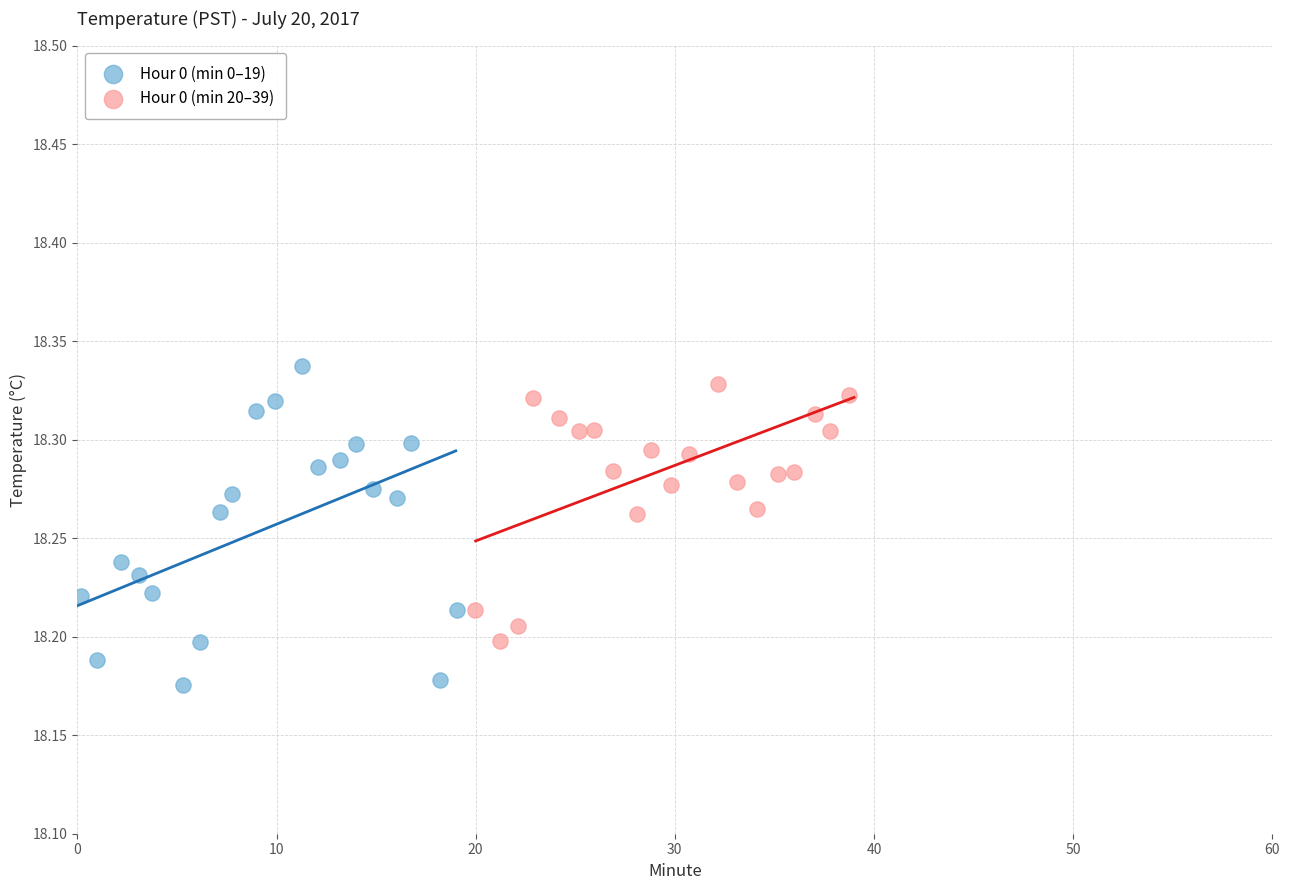

Which series has the largest Y range (max minus min)?

Hour 0 (min 0–19)